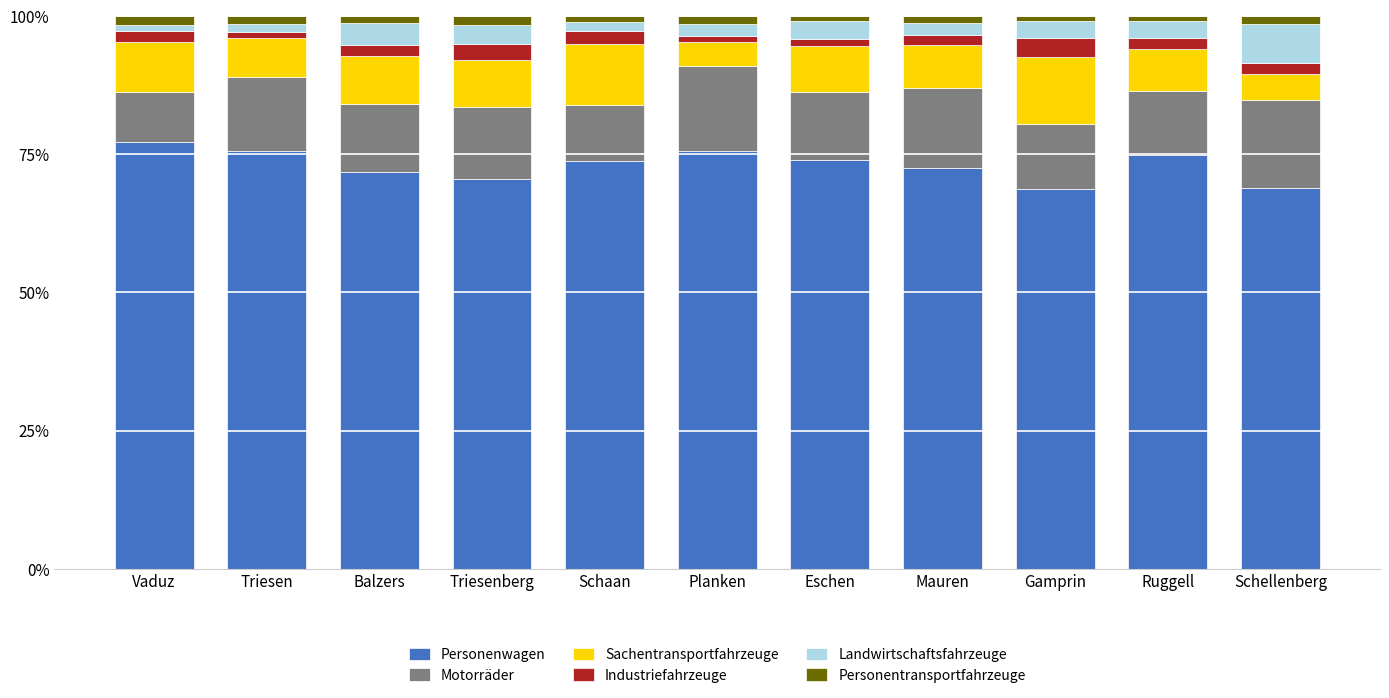

How many categories are shown in the chart?

11